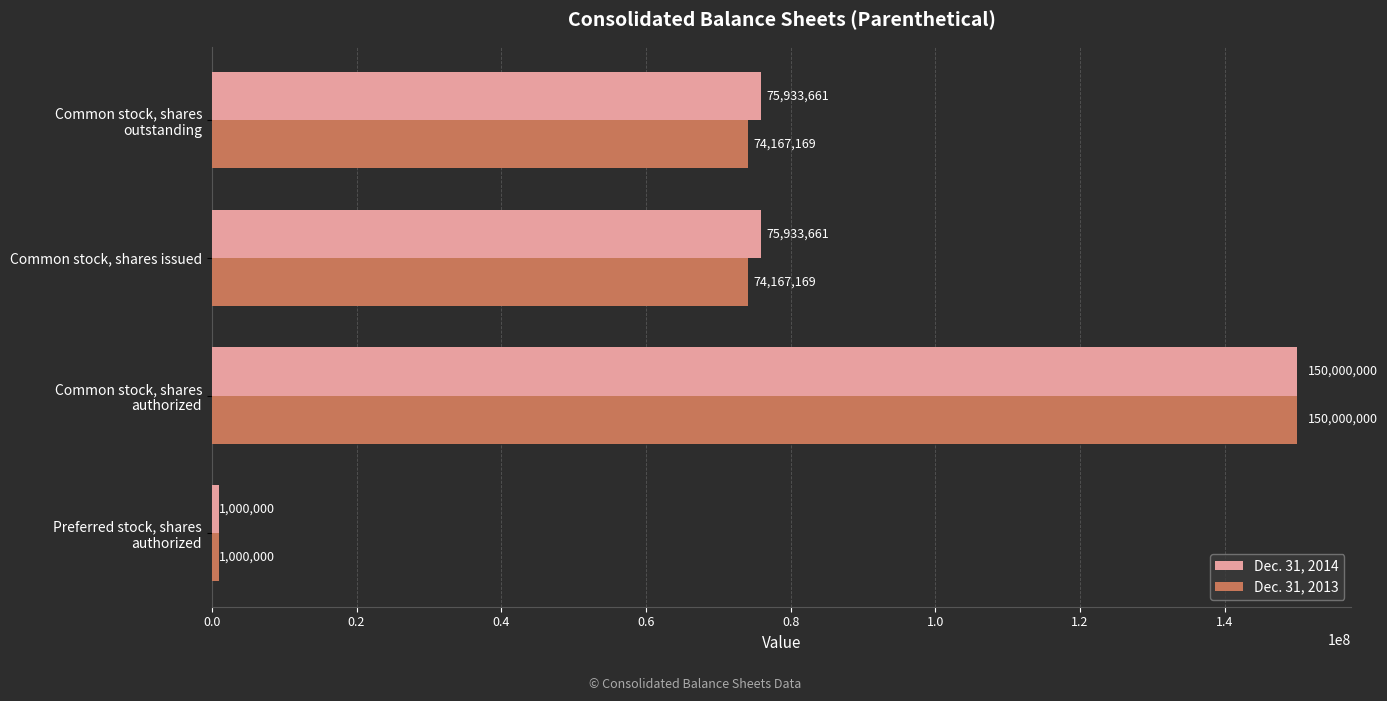

List the series in order of their overall mean, lowest first.

Dec. 31, 2013, Dec. 31, 2014